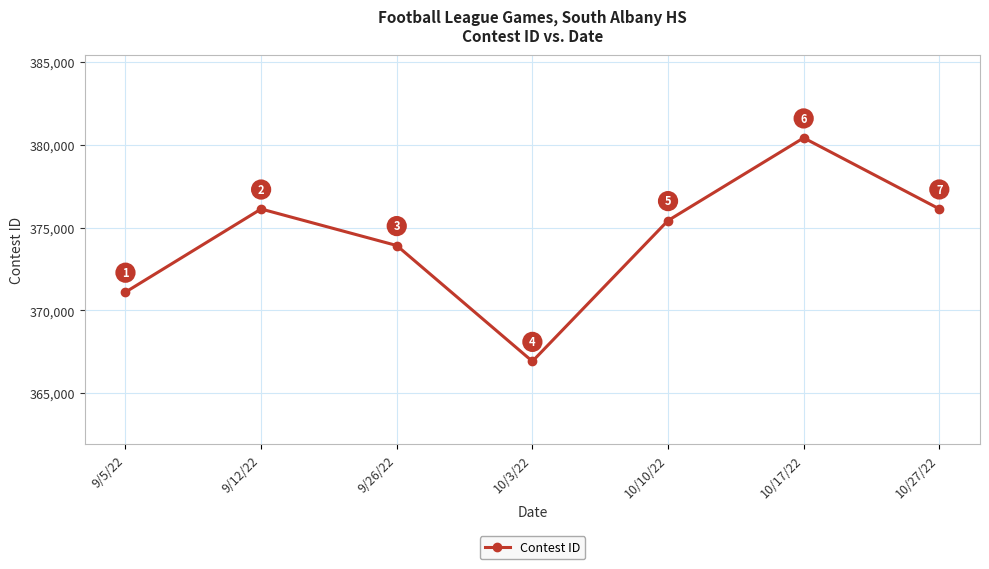

Approximately how many times larger is the value at 9/12/22 compared to 9/26/22?

1.0